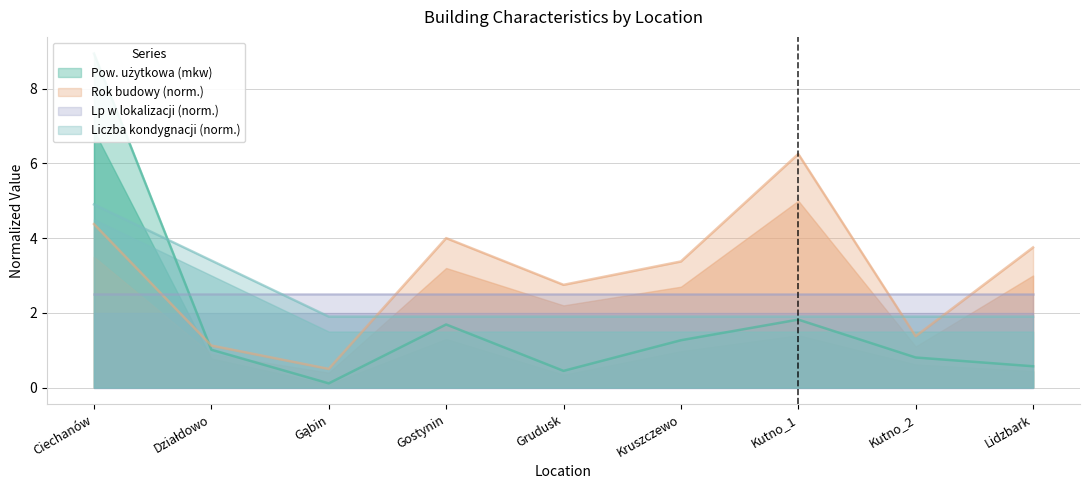

What is the sum of the Liczba kondygnacji values at Kutno_1 and Grudusk?

3.8